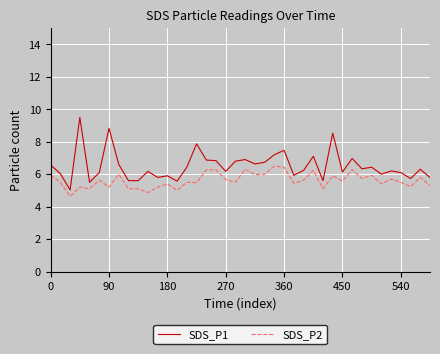

What is the smallest value displayed?

4.6